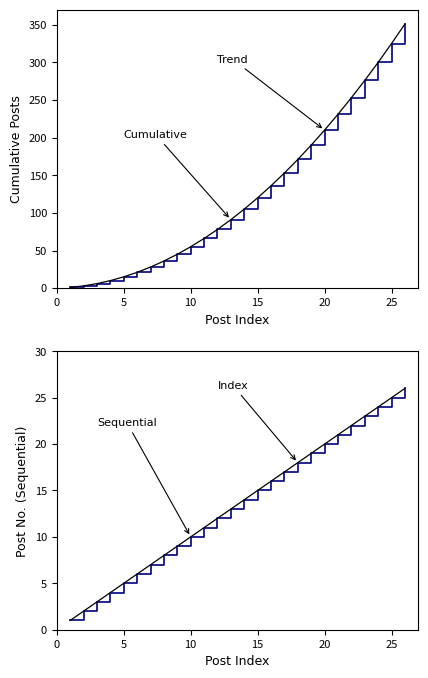

What is the label of the 15th point from the left?

15